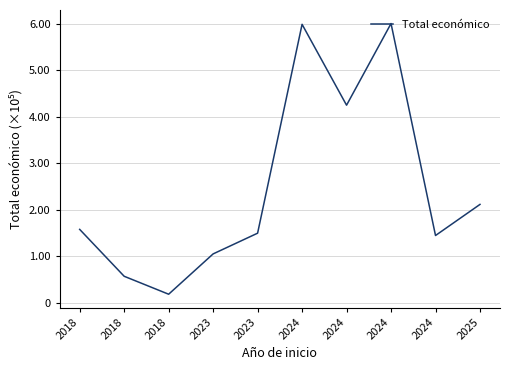

List the labels in order of value, smallest first.

2018, 2018, 2023, 2024, 2023, 2018, 2025, 2024, 2024, 2024